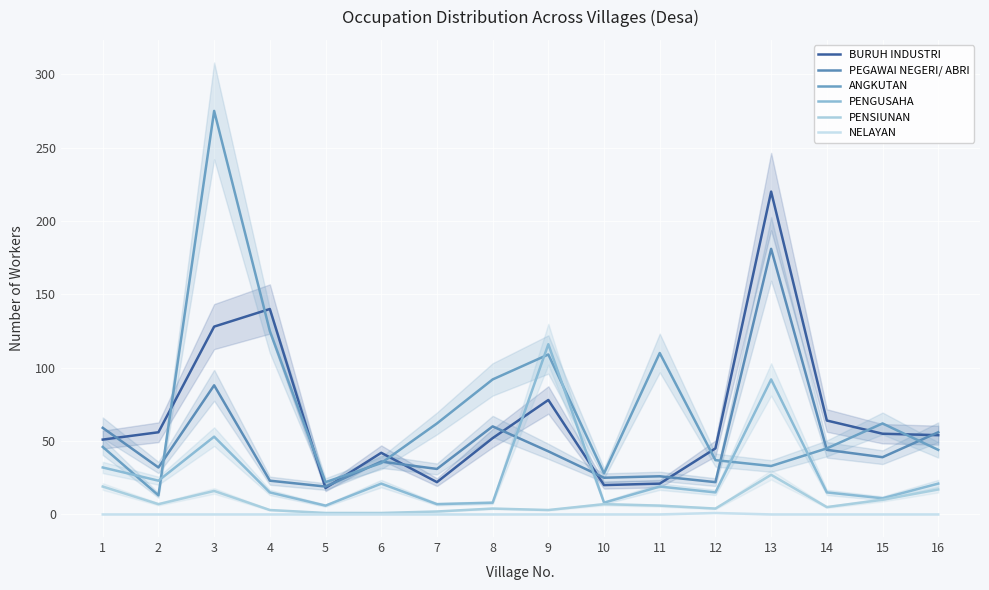

True or false: NELAYAN and PENGUSAHA intersect in this chart.

False